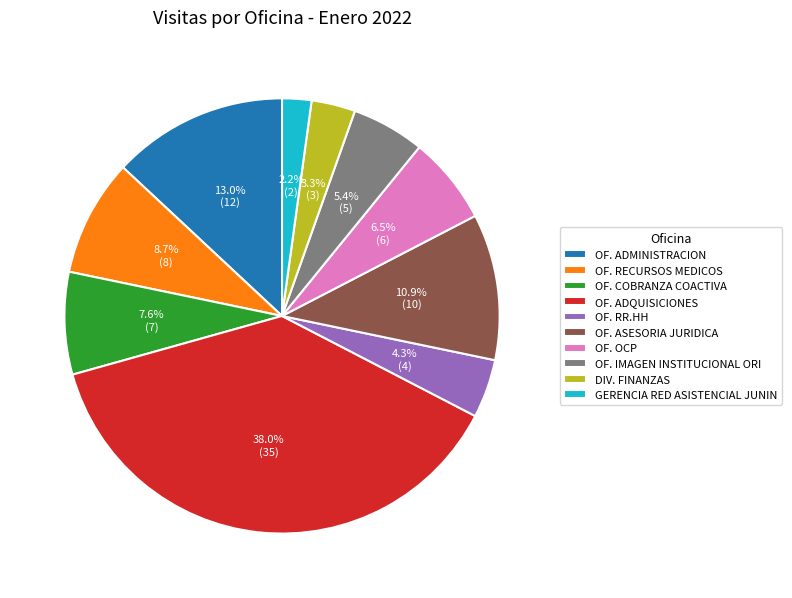

What portion of the pie excludes OF. COBRANZA COACTIVA?

92.4%